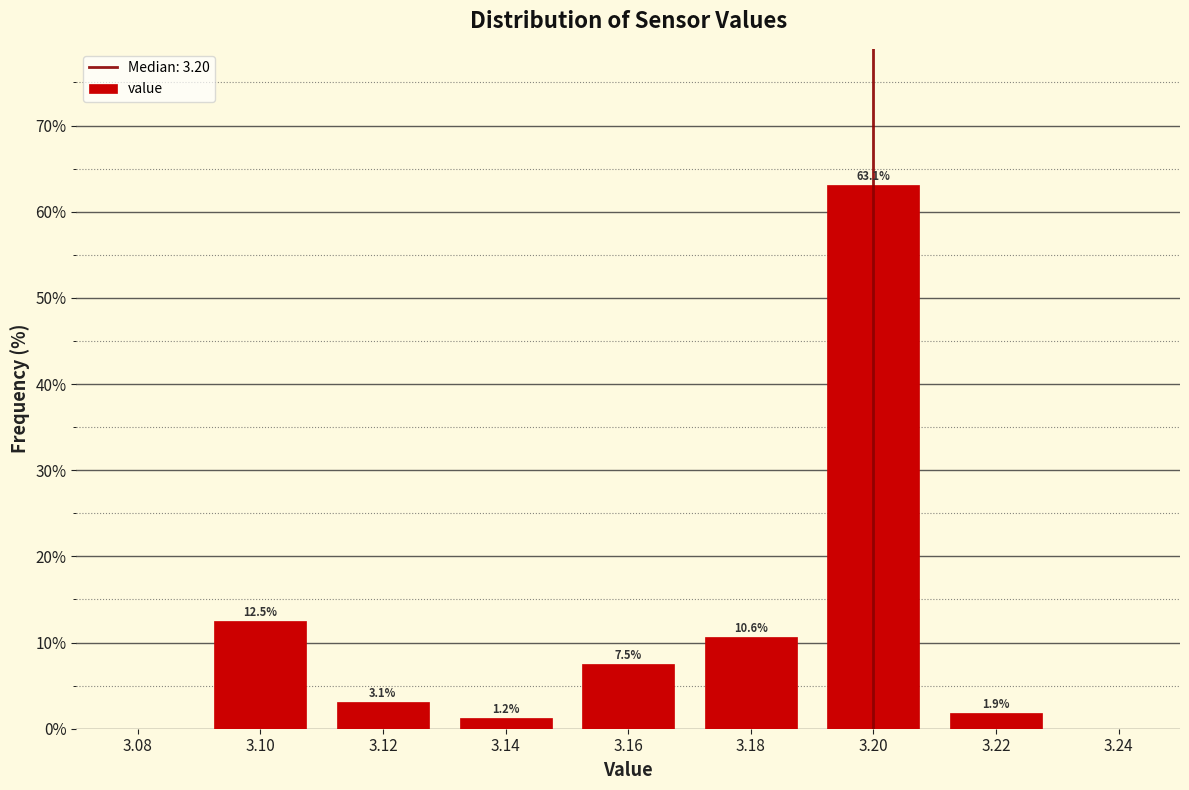

What is the average value?

14.3